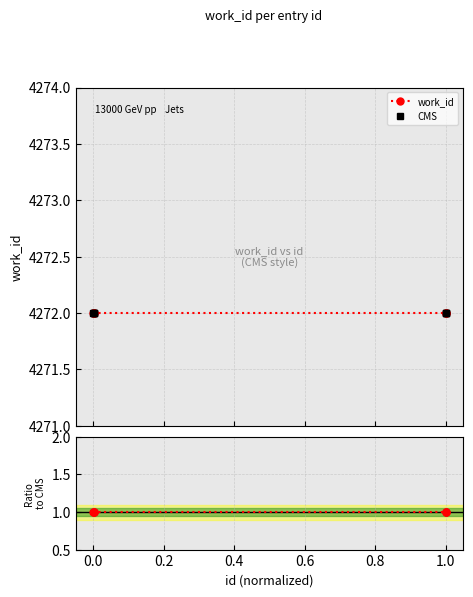

Rank the series by their maximum value, from lowest to highest.

Ratio work_id/CMS, work_id, CMS